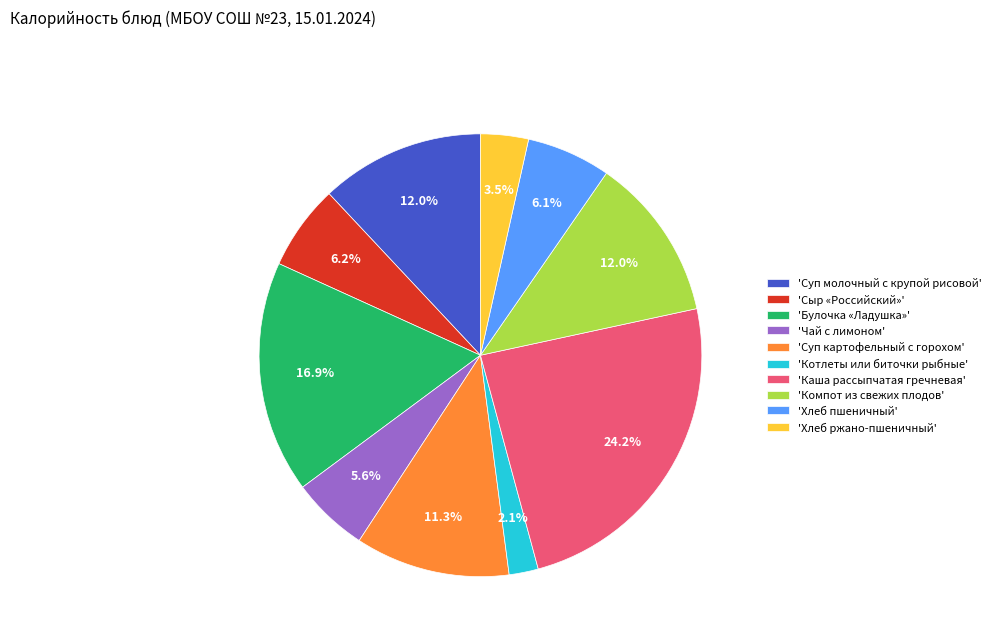

Which has a higher value, 'Суп картофельный с горохом' or 'Компот из свежих плодов'?

'Компот из свежих плодов'